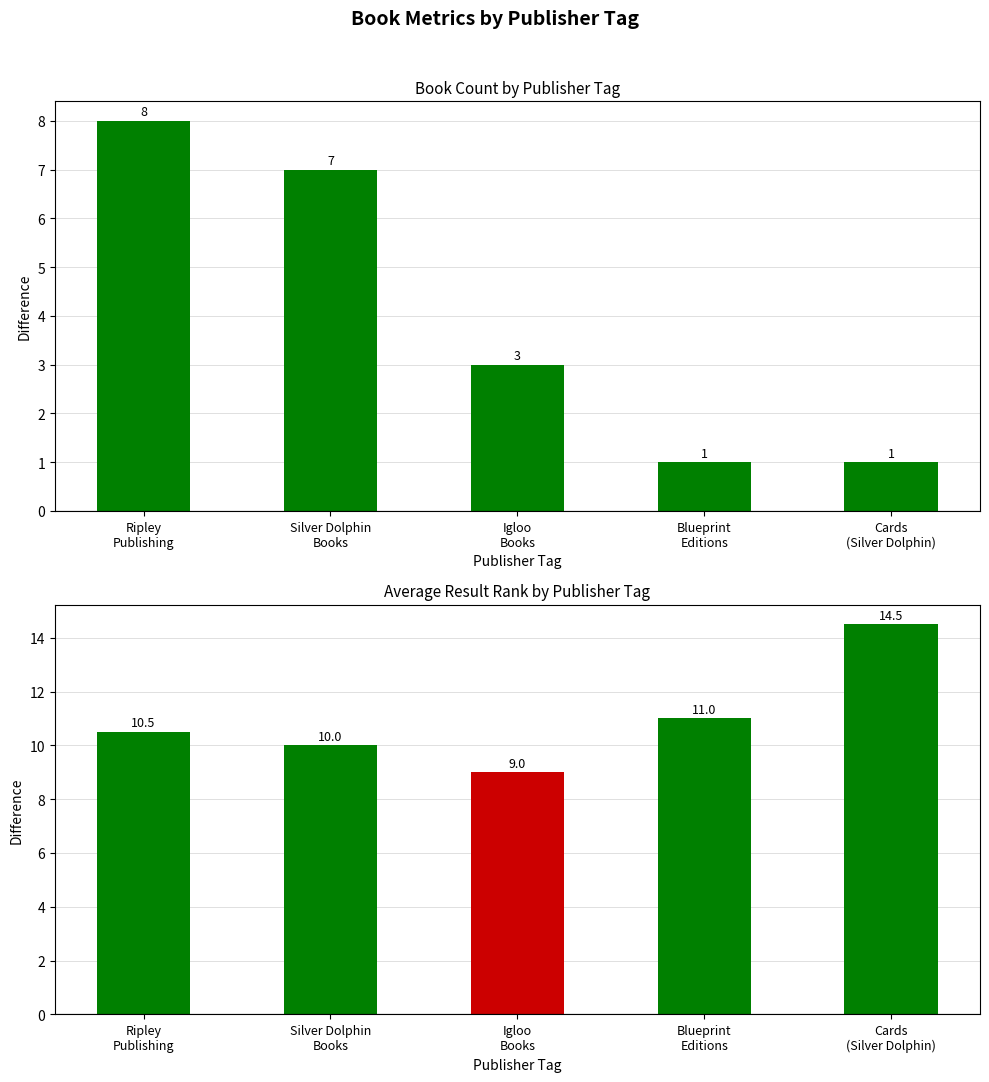

How many groups of bars are there?

5